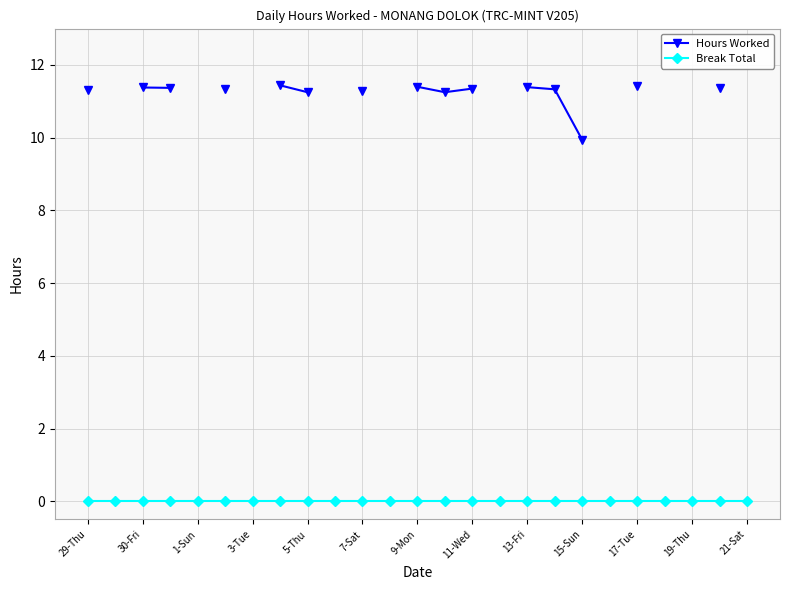

True or false: Break Total and Hours Worked intersect in this chart.

False